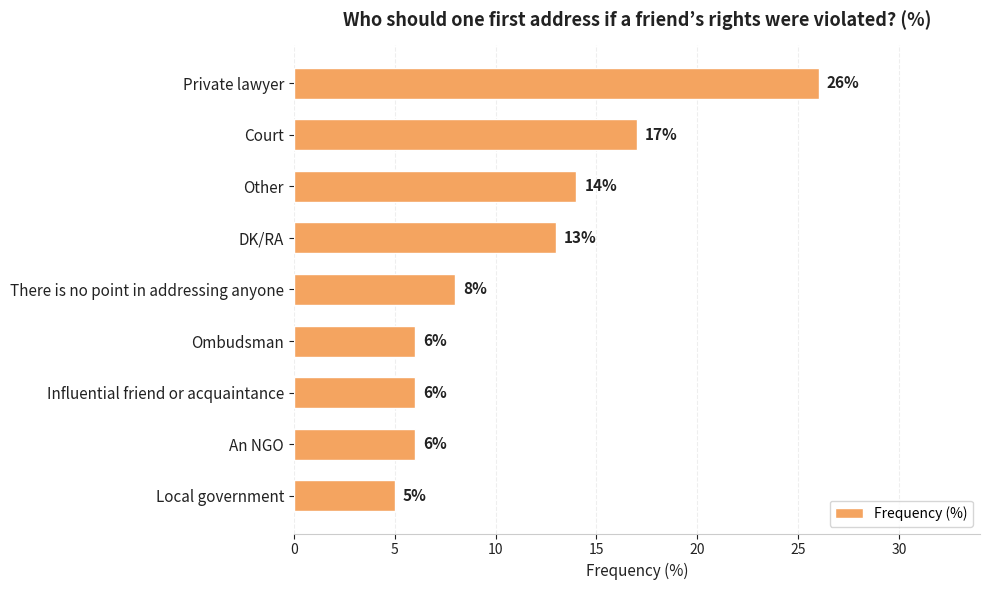

How many values are below 8?

4